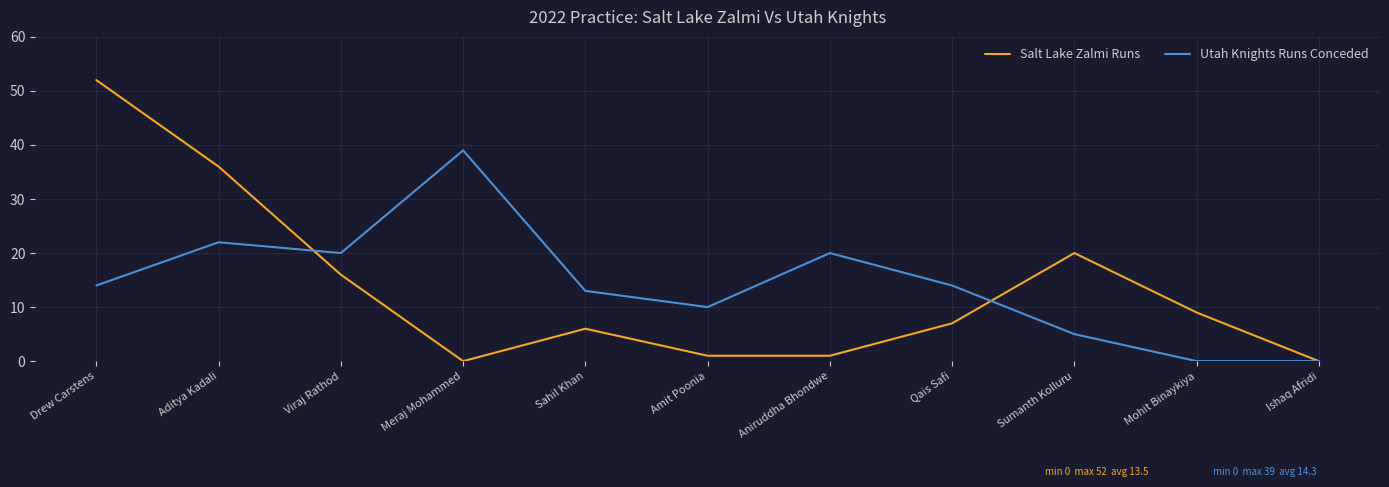

Reading right to left, what are all the values shown in this chart?

Salt Lake Zalmi Runs: Ishaq Afridi=0	Mohit Binaykiya=9	Sumanth Kolluru=20	Qais Safi=7	Aniruddha Bhondwe=1	Amit Poonia=1	Sahil Khan=6	Meraj Mohammed=0	Viraj Rathod=16	Aditya Kadali=36	Drew Carstens=52
Utah Knights Runs Conceded: Ishaq Afridi=0	Mohit Binaykiya=0	Sumanth Kolluru=5	Qais Safi=14	Aniruddha Bhondwe=20	Amit Poonia=10	Sahil Khan=13	Meraj Mohammed=39	Viraj Rathod=20	Aditya Kadali=22	Drew Carstens=14